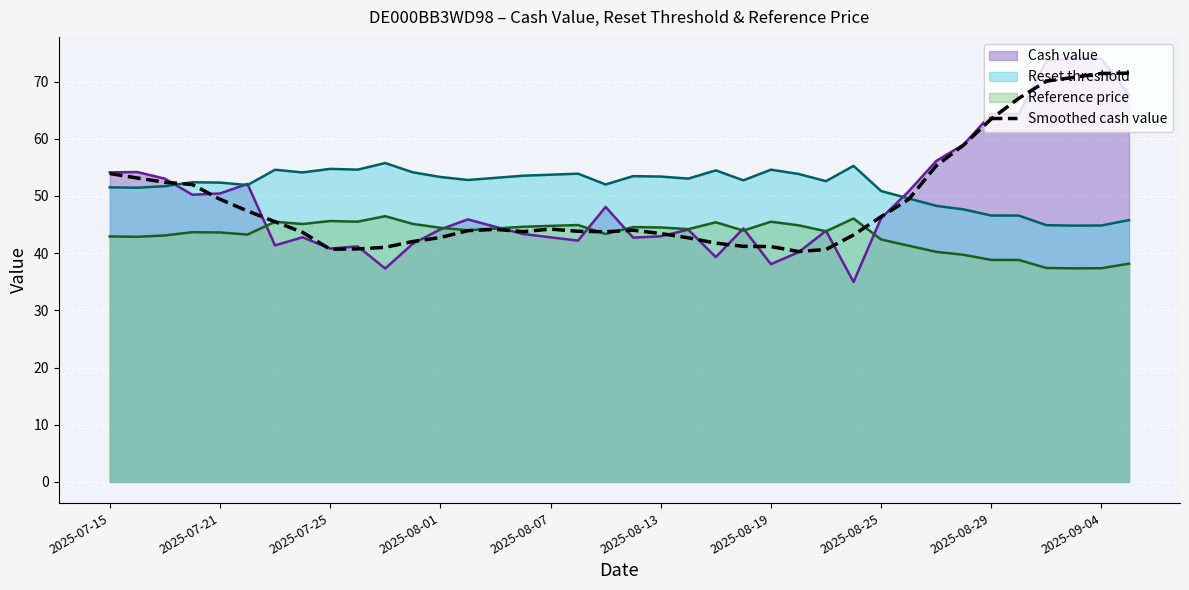

The Reset threshold series shows 53.7 at 2025-08-07. True or false?

True